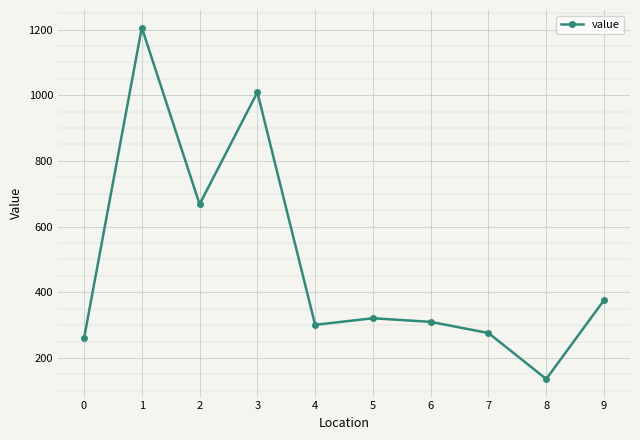

Count the number of categories in the chart.

10